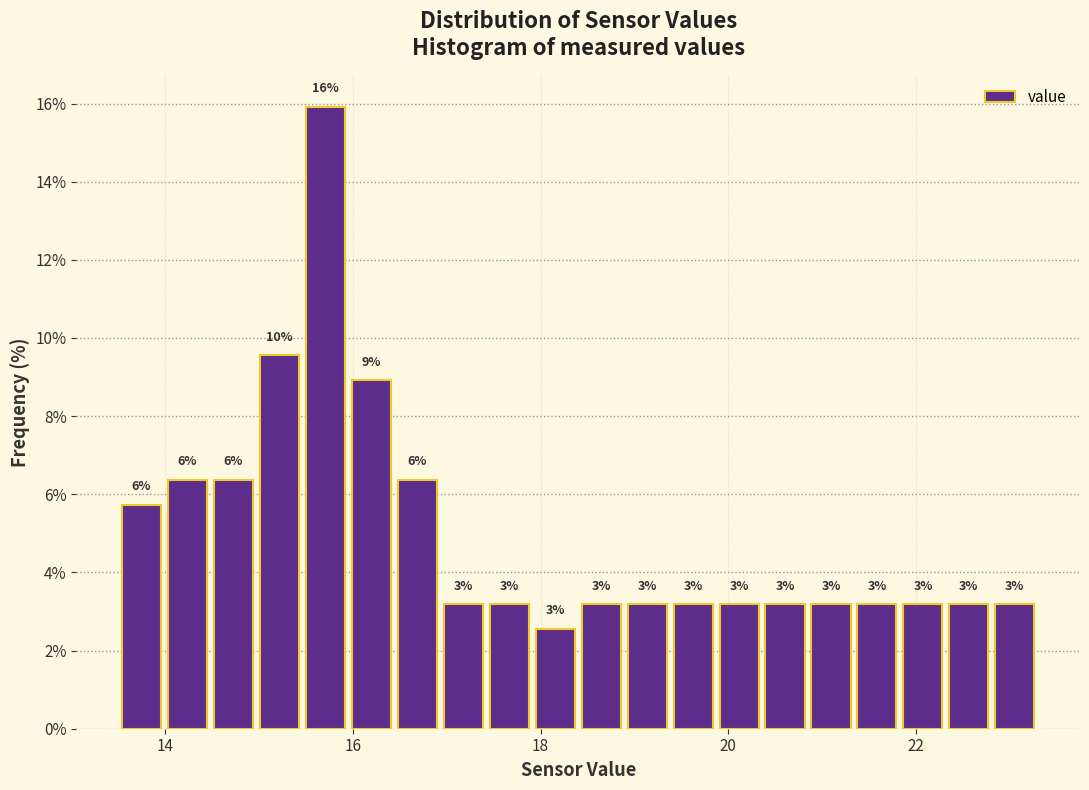

Around what value on the x-axis is the tallest bar? Give the approximate position of its centre, as read against the axis.

15.8